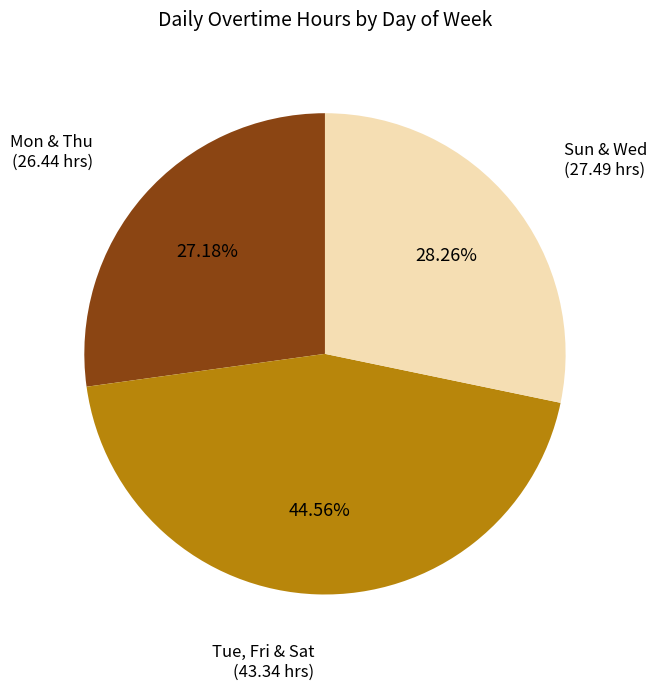

Is there a majority slice in this chart?

No